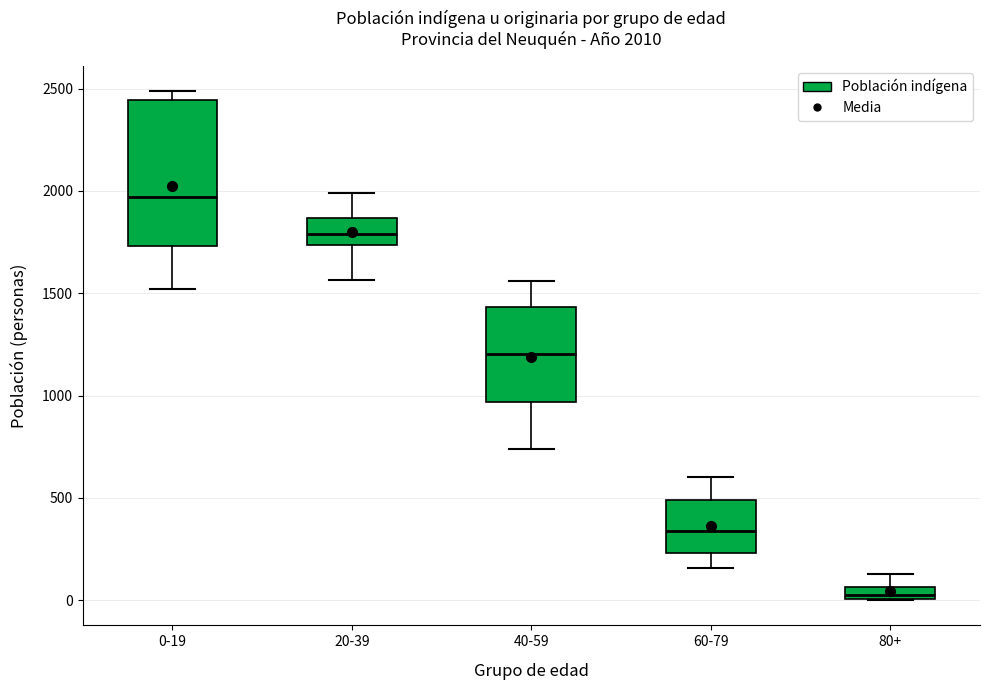

Which box is the tallest, from its lower edge to its upper edge?

0-19